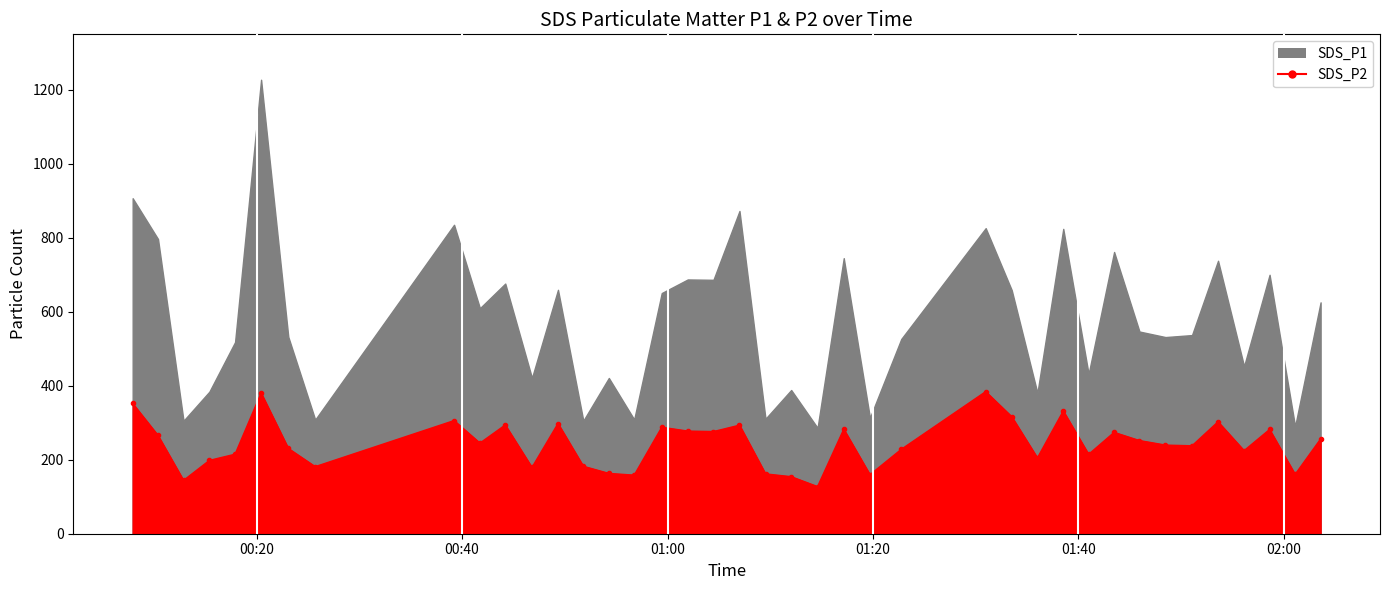

True or false: there are more than 2 points higher than both neighbors.

True